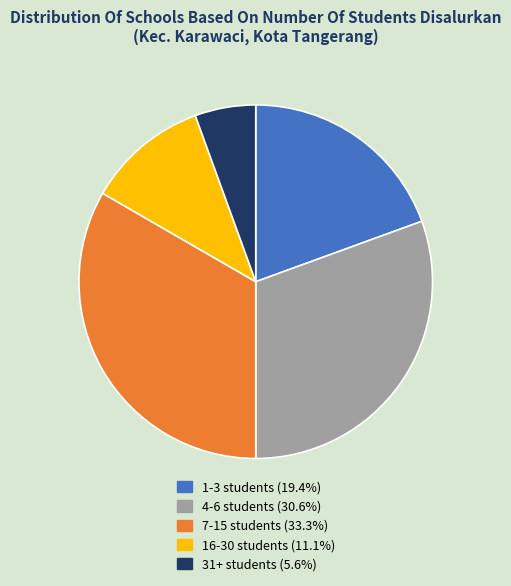

Is there a majority slice in this chart?

No